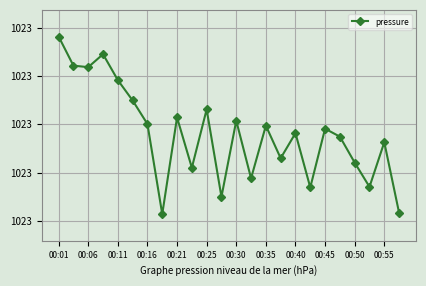

What is the value of the 10th point from the left?

1023.0